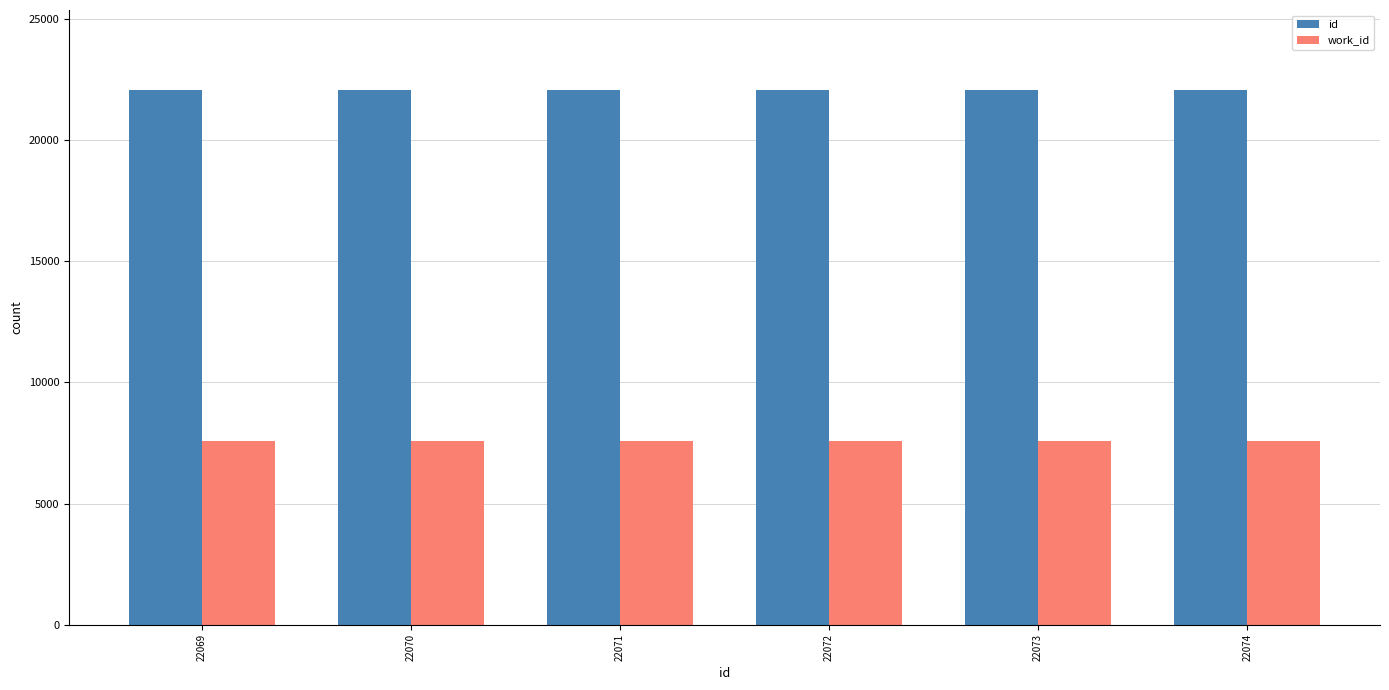

At 22071, list the series in order from largest to smallest.

id, work_id